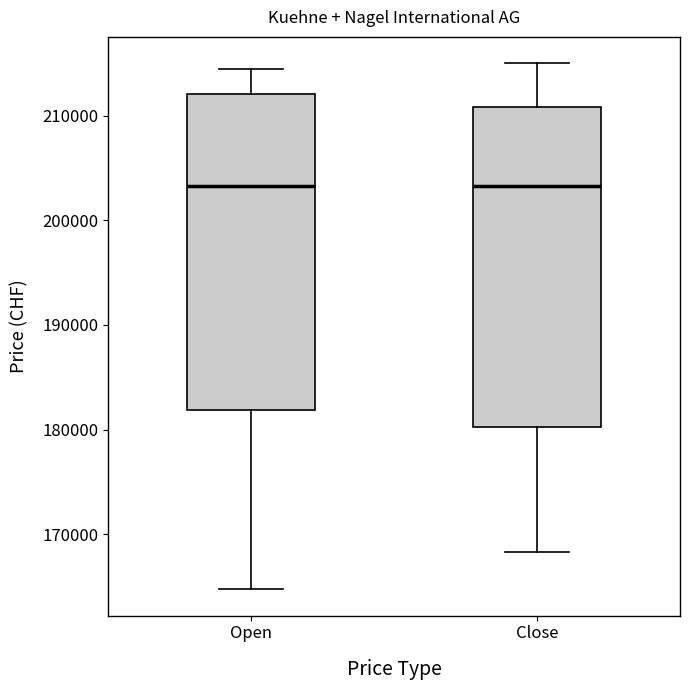

Reading left to right, read every box against the y-axis: the position of its median line, the range the box covers, and the ends of its whiskers. The values are not printed on the chart, so give them approximately, as read against the axis.

Open: median 203000, box 182000 to 212000, whiskers 165000 to 214000
Close: median 203000, box 180000 to 211000, whiskers 168000 to 215000